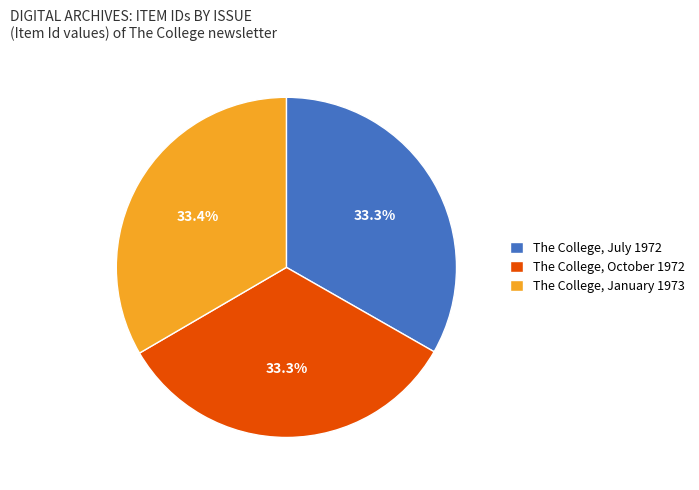

Does The College, January 1973 represent more than half of the total?

No